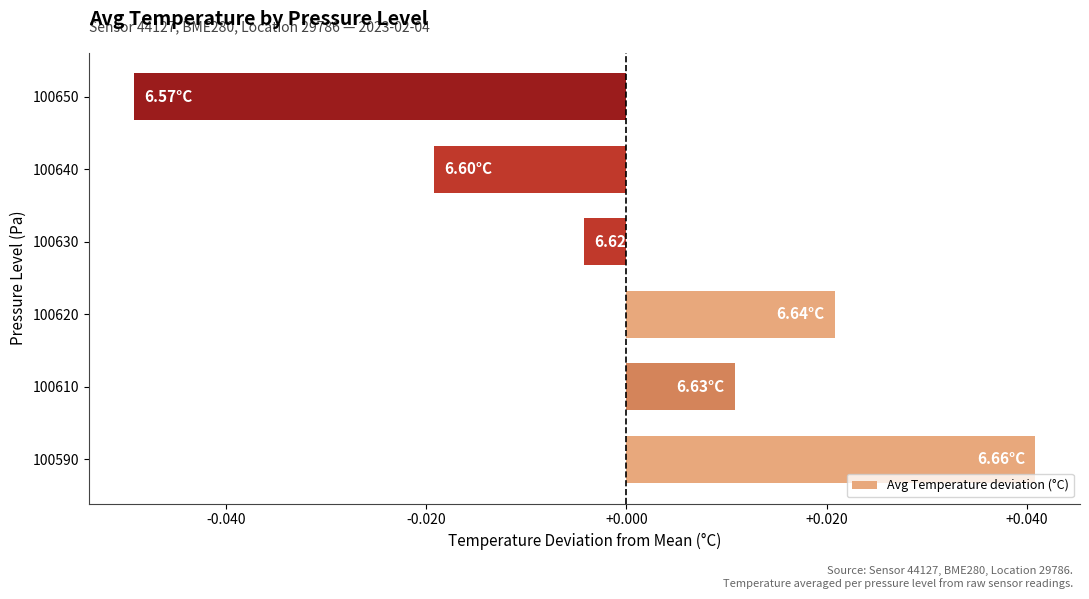

List the labels in order of value, smallest first.

100650, 100640, 100630, 100610, 100620, 100590